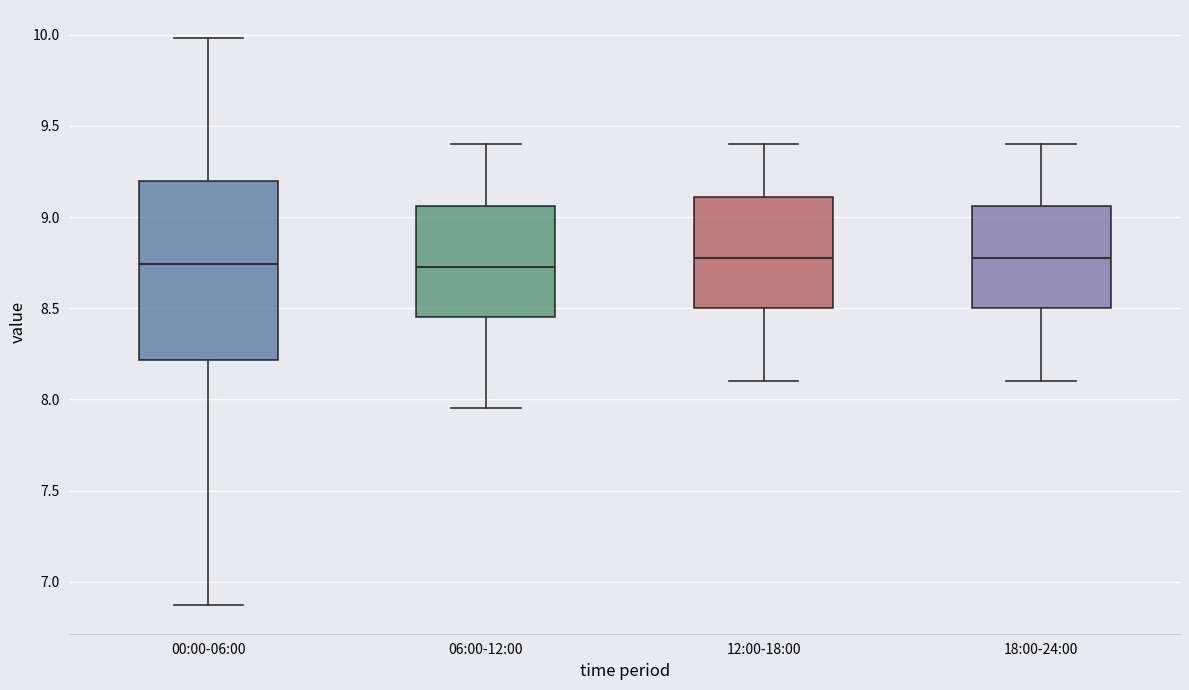

Reading left to right, transcribe this box plot: for each box, give where its median line is, the range the box spans, and where its two whiskers end, as read against the y-axis. The values are not printed on the chart, so give them approximately, as read against the axis.

00:00-06:00: median 8.75, box 8.20 to 9.20, whiskers 6.85 to 10.00
06:00-12:00: median 8.75, box 8.45 to 9.05, whiskers 7.95 to 9.40
12:00-18:00: median 8.80, box 8.50 to 9.10, whiskers 8.10 to 9.40
18:00-24:00: median 8.80, box 8.50 to 9.05, whiskers 8.10 to 9.40